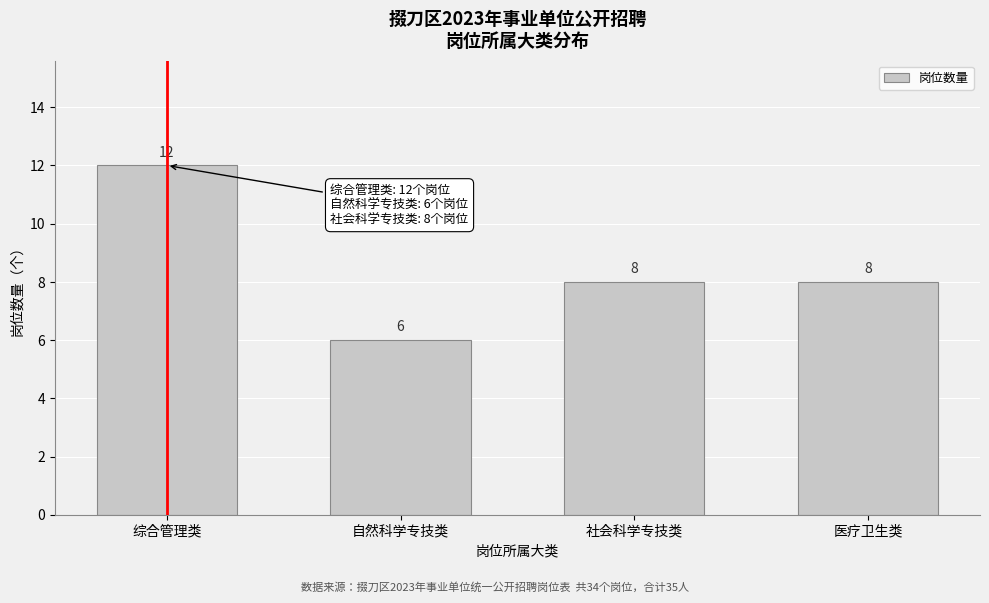

Reading left to right, what are all the values shown in this chart?

综合管理类=12	自然科学专技类=6	社会科学专技类=8	医疗卫生类=8